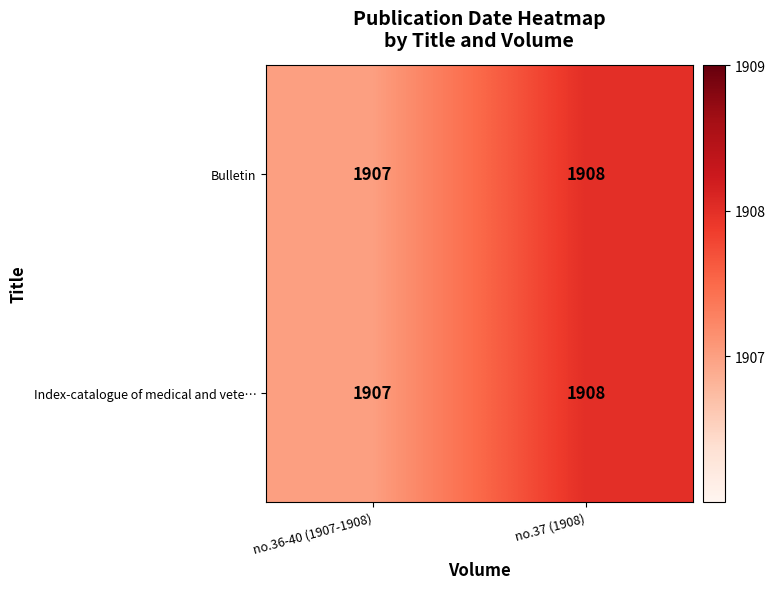

At which category is the sum across all series the highest?

no.37 (1908)